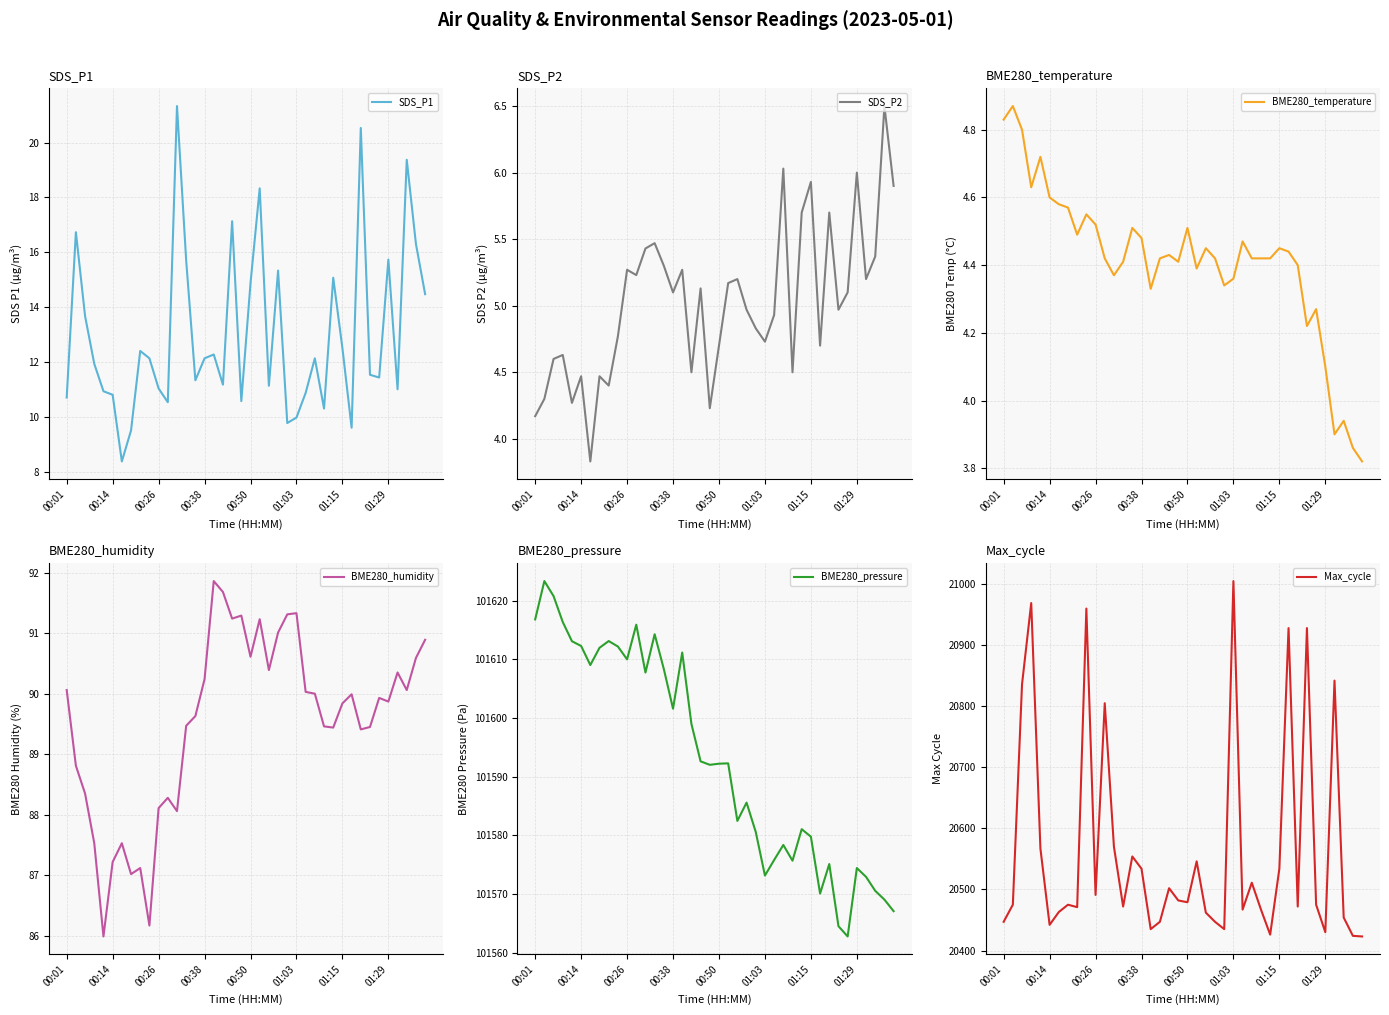

What is the minimum value shown in the chart?

3.8